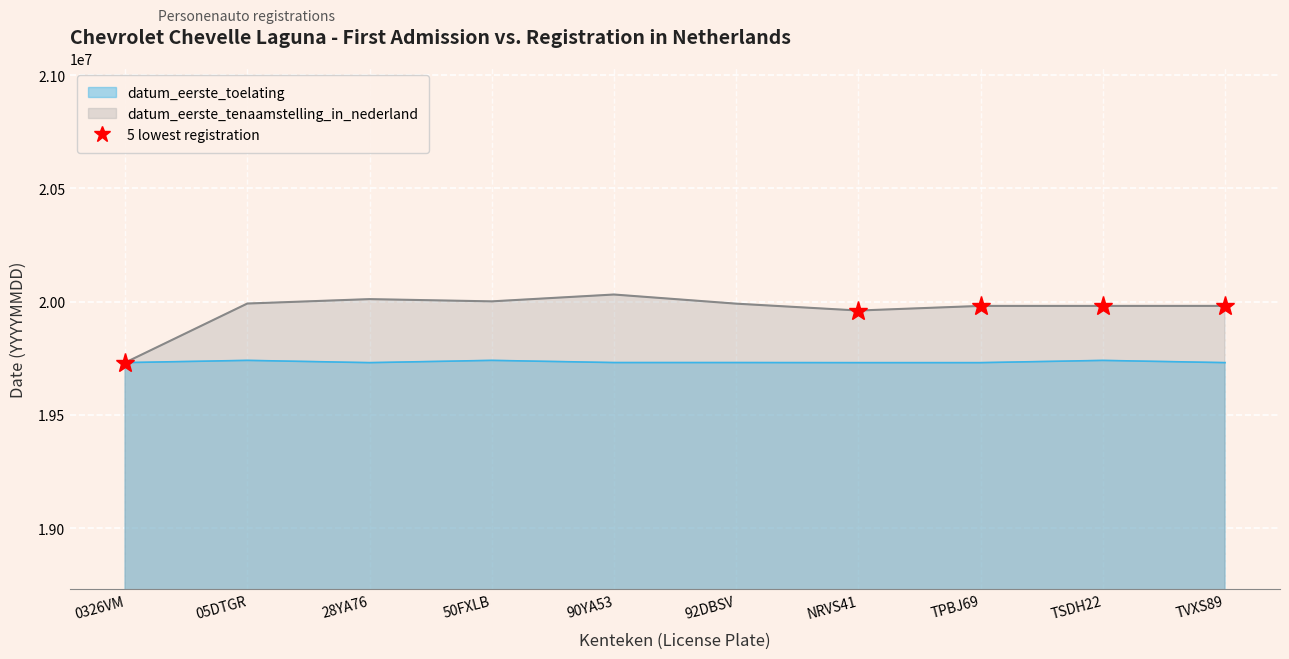

What is the value of the datum_eerste_toelating point at the 5th from the left?

19730620